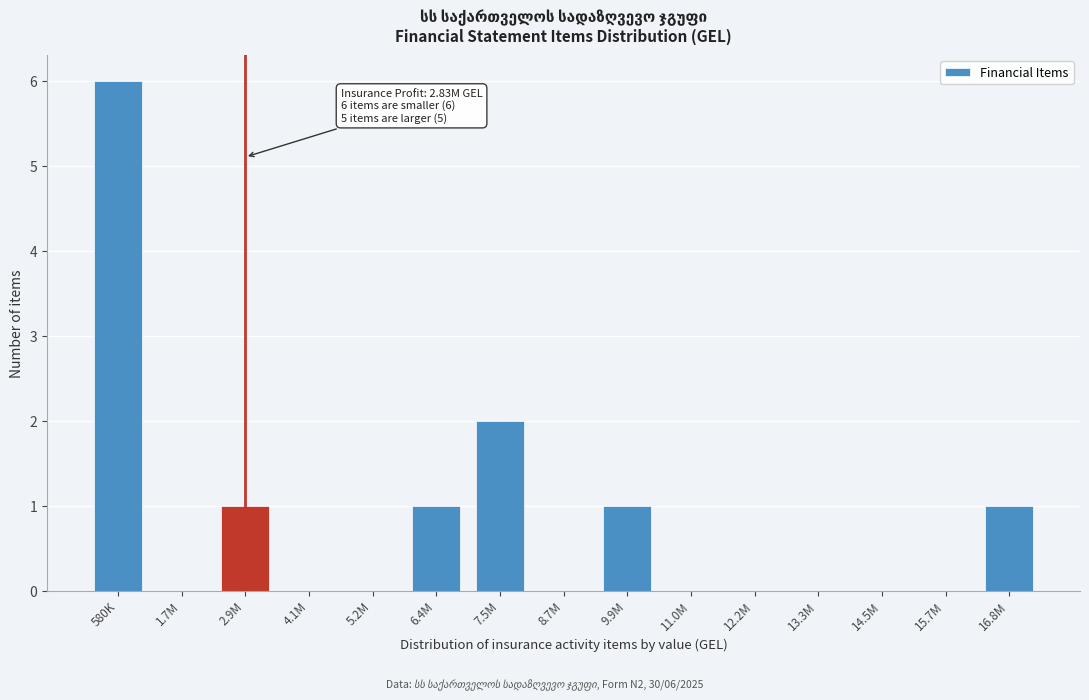

Reading left to right, what are all the values shown in this chart?

580K=6	1.7M=0	2.9M=1	4.1M=0	5.2M=0	6.4M=1	7.5M=2	8.7M=0	9.9M=1	11.0M=0	12.2M=0	13.3M=0	14.5M=0	15.7M=0	16.8M=1